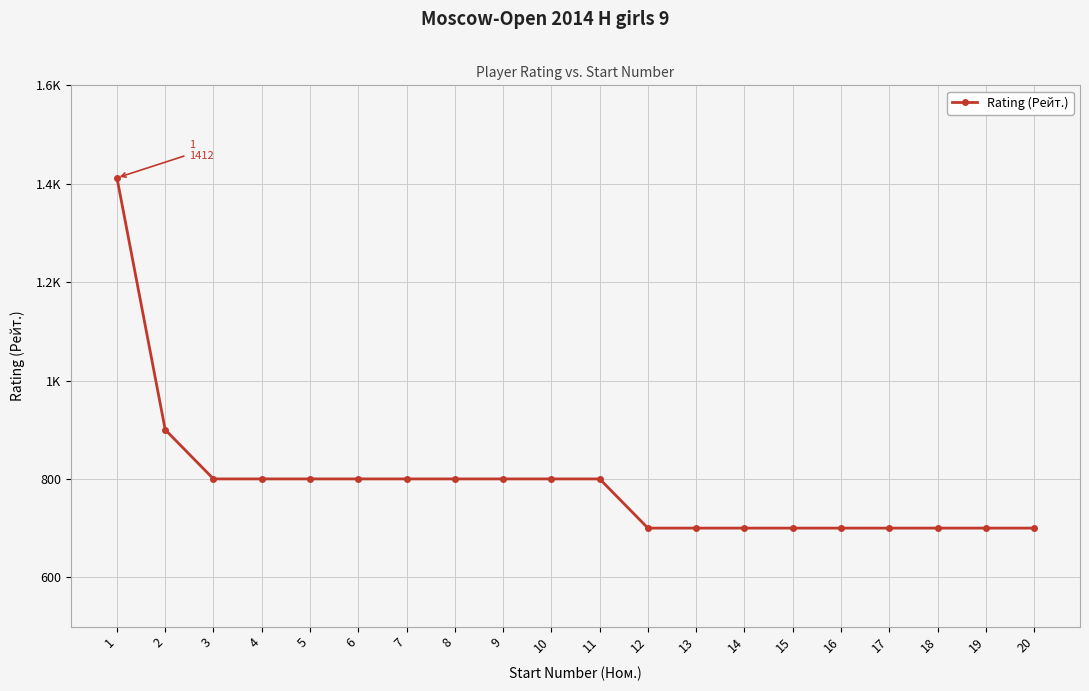

What is the difference between the second highest and second lowest values?

200